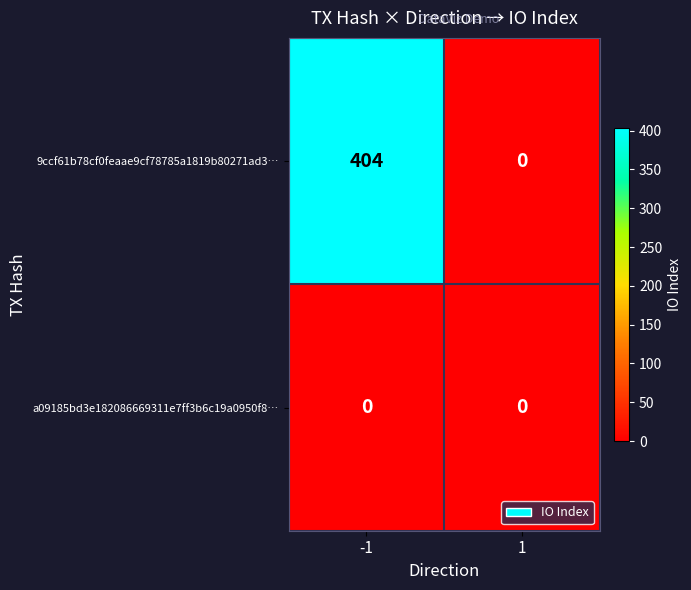

Rank the series by their maximum value, from lowest to highest.

a09185bd3e182086669311e7ff3b6c19a0950f8…, 9ccf61b78cf0feaae9cf78785a1819b80271ad3…